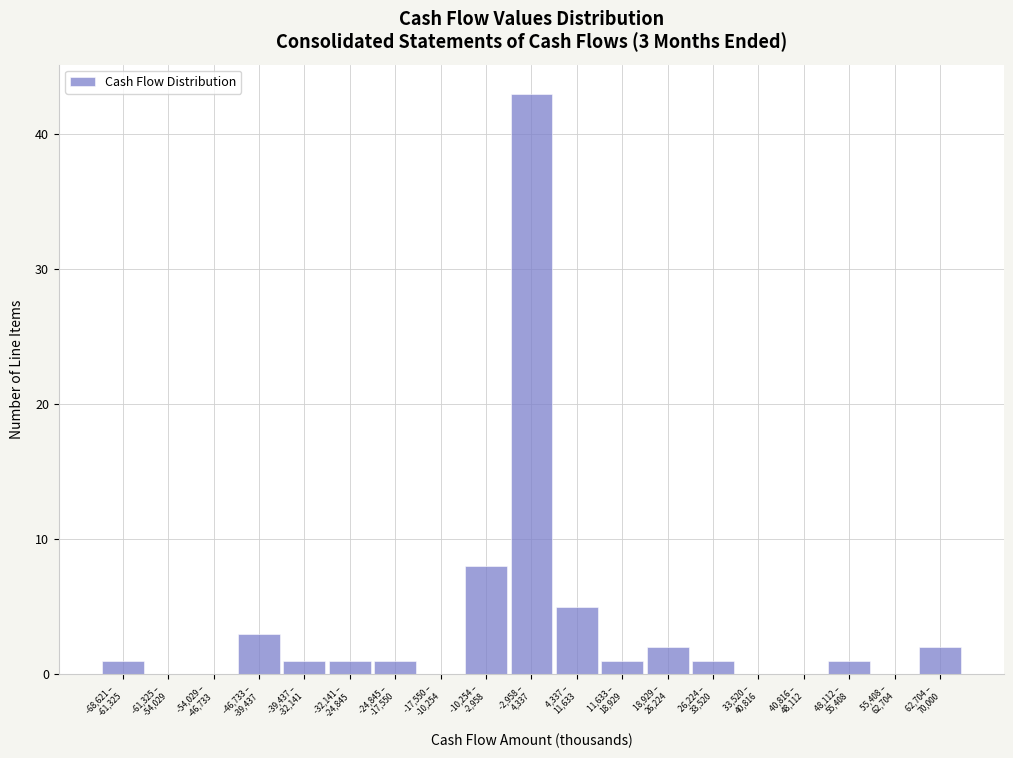

What is the greatest value displayed?

43